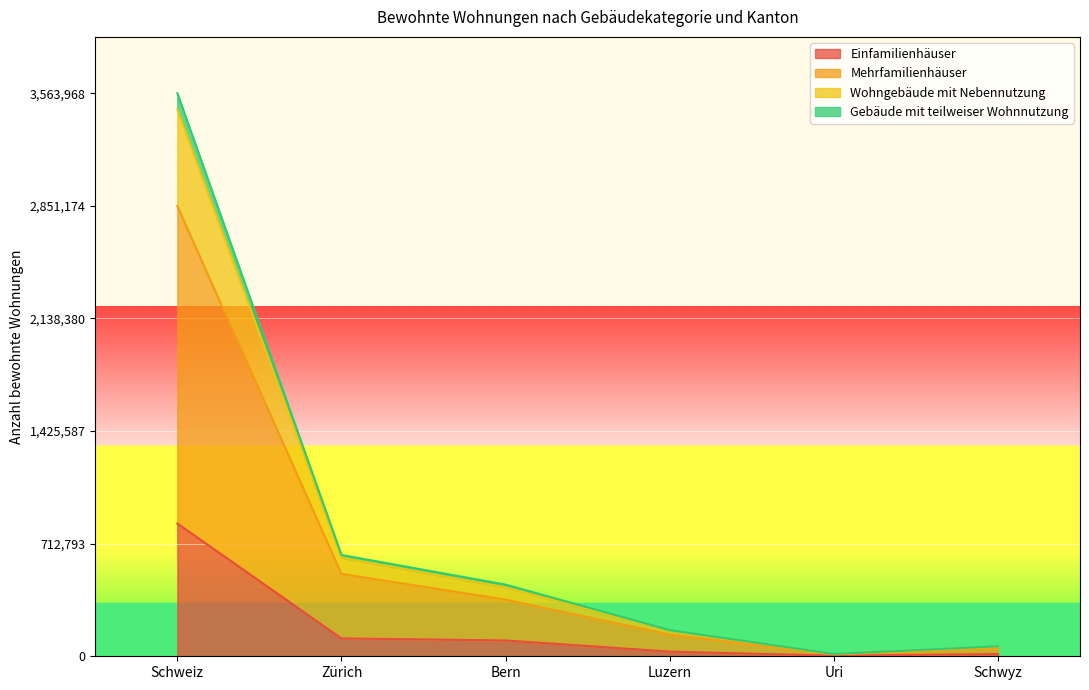

True or false: Einfamilienhäuser and Gebäude mit teilweiser Wohnnutzung intersect in this chart.

False